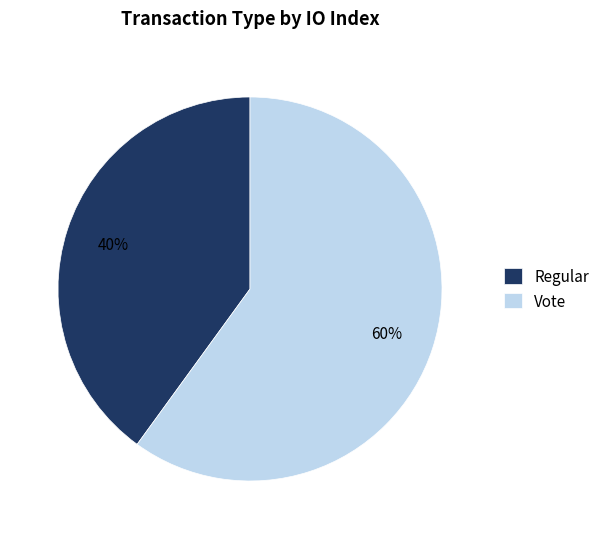

What percentage is the Vote slice, to the nearest percent?

60%